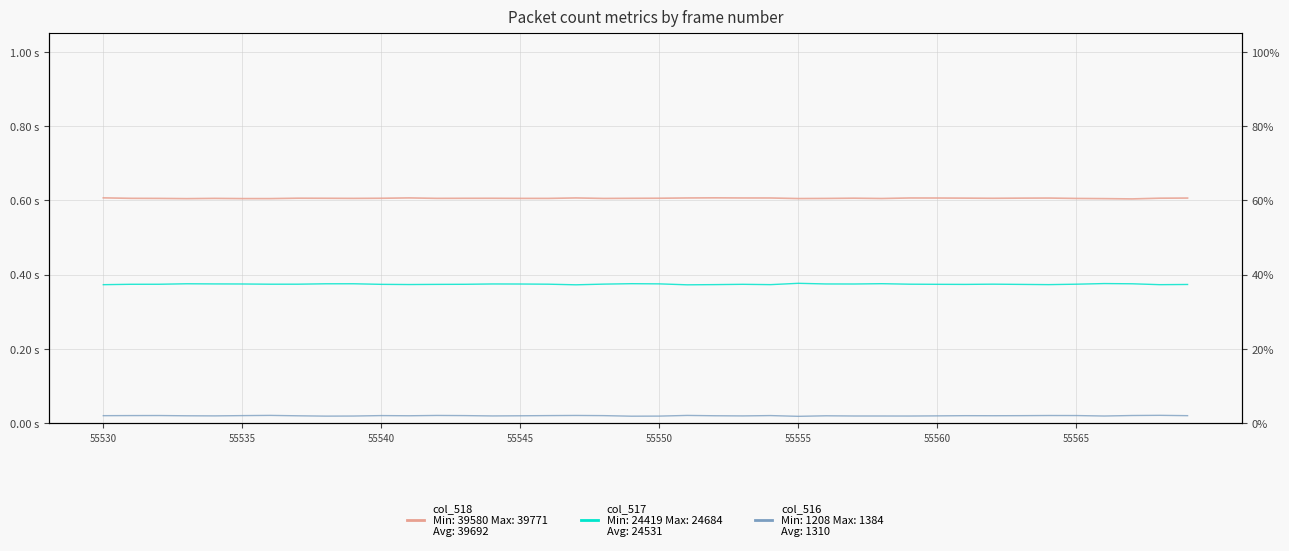

Count the number of categories in the chart.

40